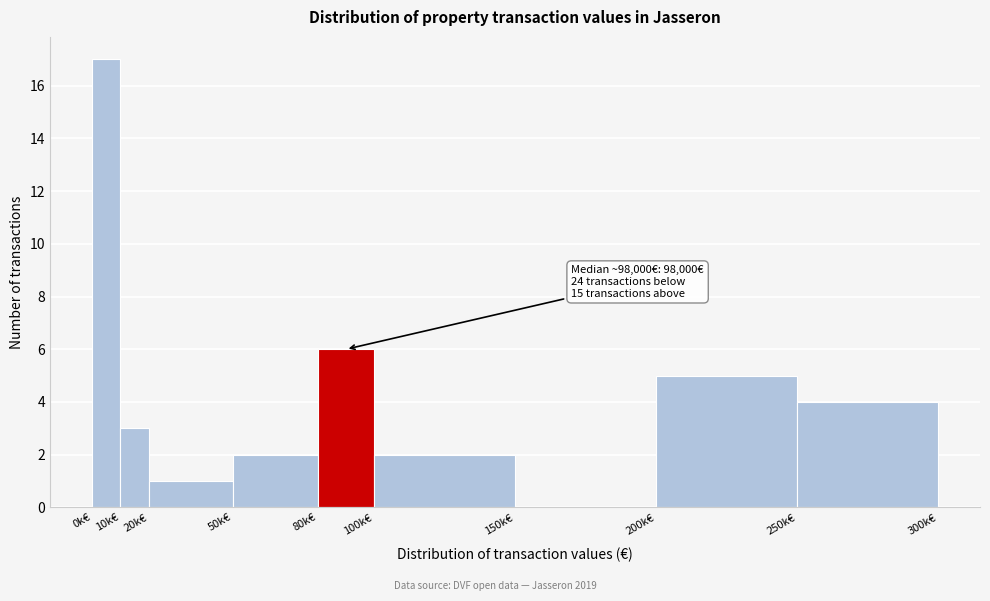

Reading right to left, transcribe all the data shown in this chart.

250k€=4	200k€=5	150k€=0	100k€=2	80k€=6	50k€=2	20k€=1	10k€=3	0k€=17